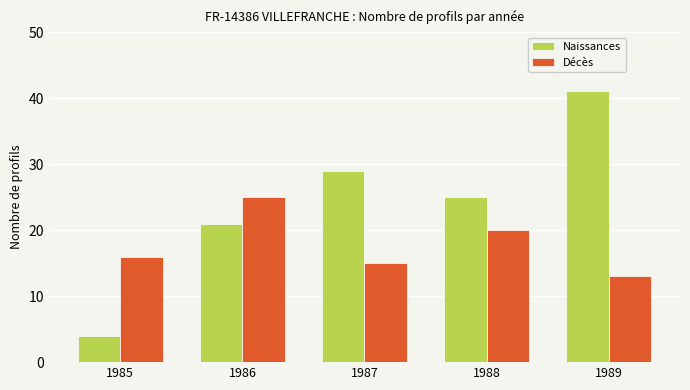

At which label does Décès reach its minimum?

1989